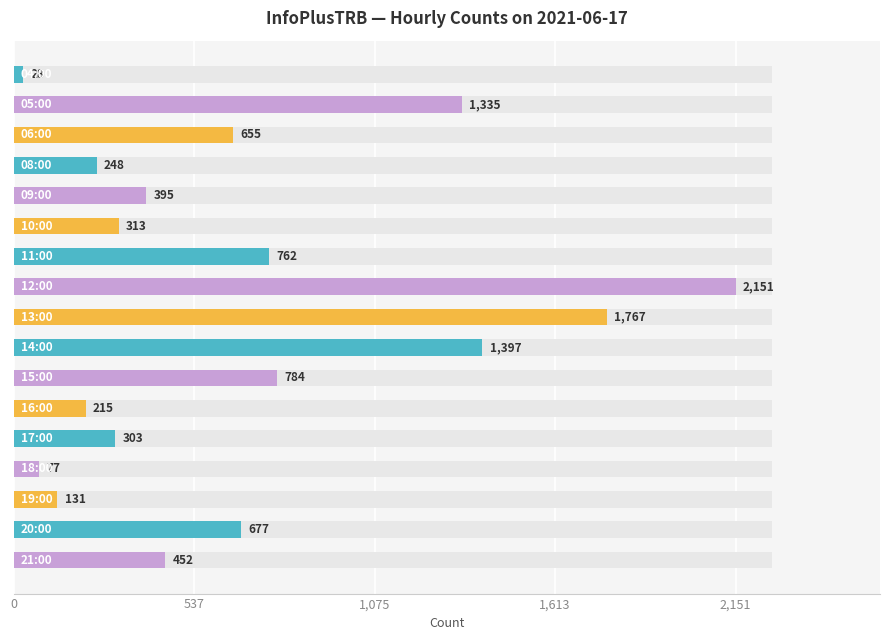

What is the value of the 12th bar from the left?

215